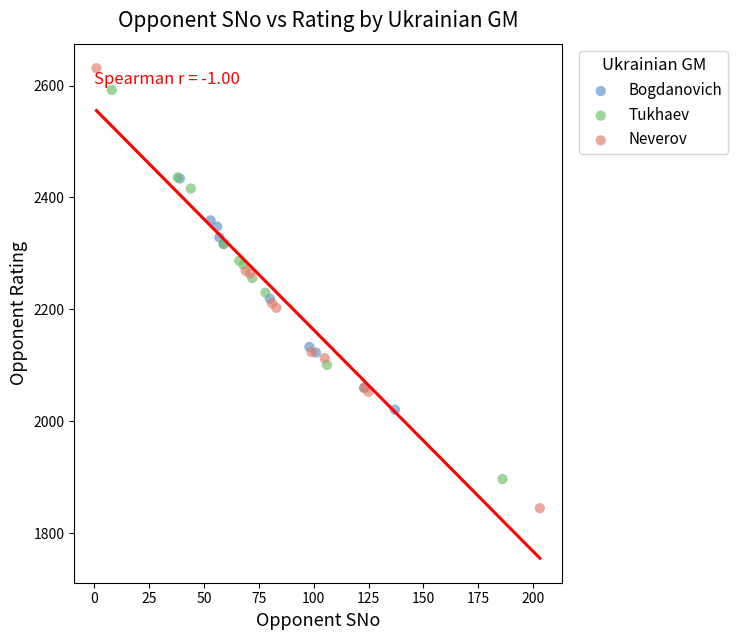

What are all the series names shown in the legend?

Bogdanovich, Tukhaev, Neverov